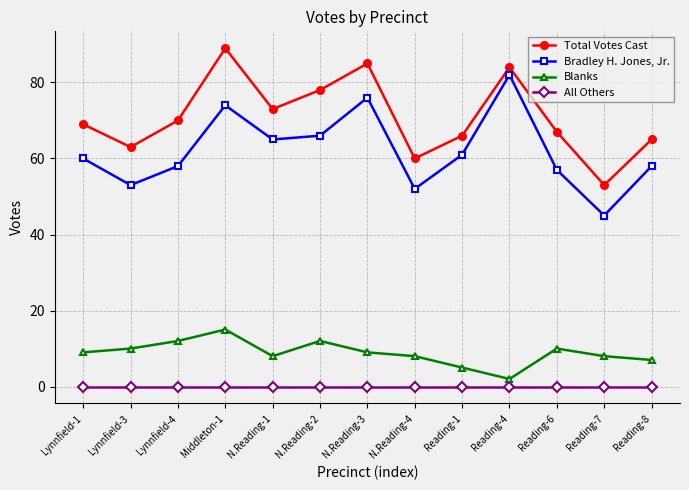

Reading left to right, what are all the values shown in this chart?

Total Votes Cast: 69	63	70	89	73	78	85	60	66	84	67	53	65
Bradley H. Jones, Jr.: 60	53	58	74	65	66	76	52	61	82	57	45	58
Blanks: 9	10	12	15	8	12	9	8	5	2	10	8	7
All Others: 0	0	0	0	0	0	0	0	0	0	0	0	0